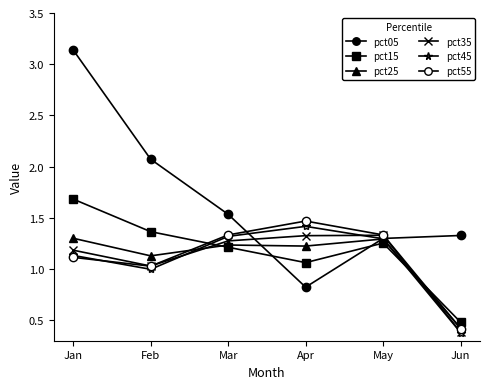

Between which two adjacent categories do pct25 and pct45 first intersect?

Feb and Mar